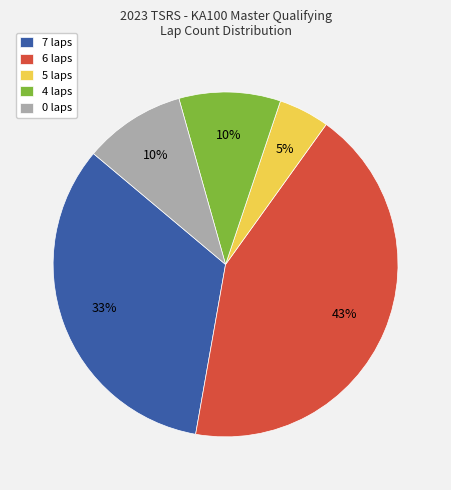

Does any single category account for the majority?

No